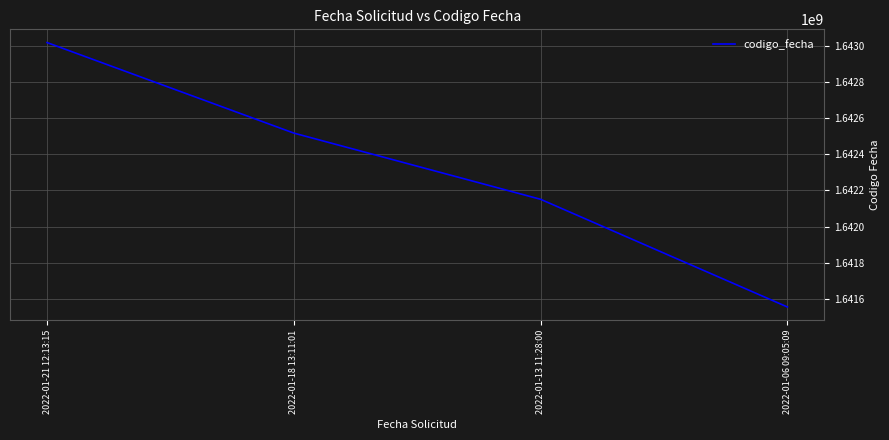

True or false: there are more than 2 points higher than both neighbors.

False